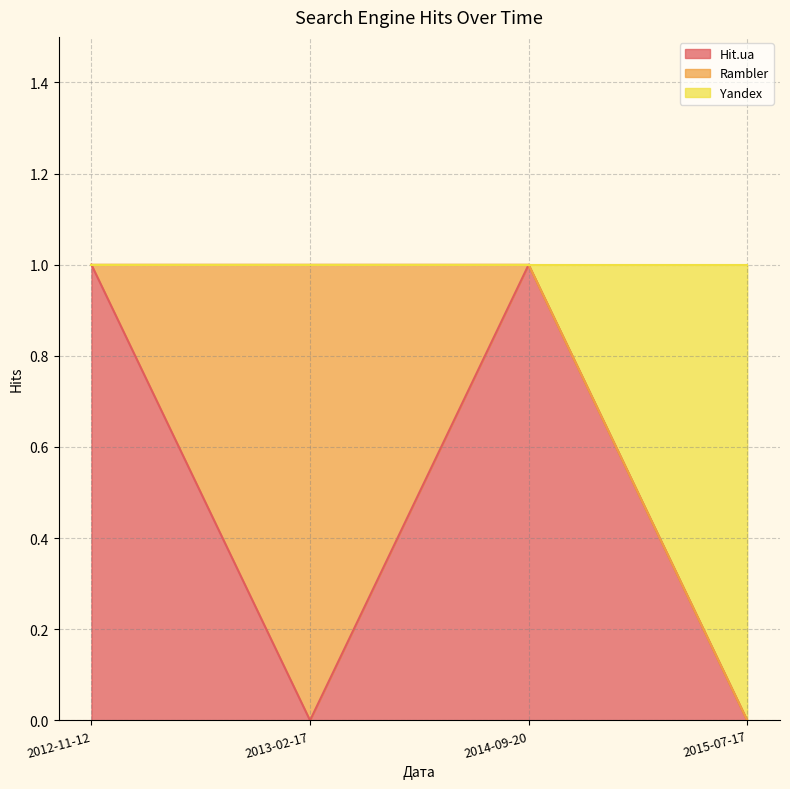

What is the label of the 3rd point from the right?

2013-02-17